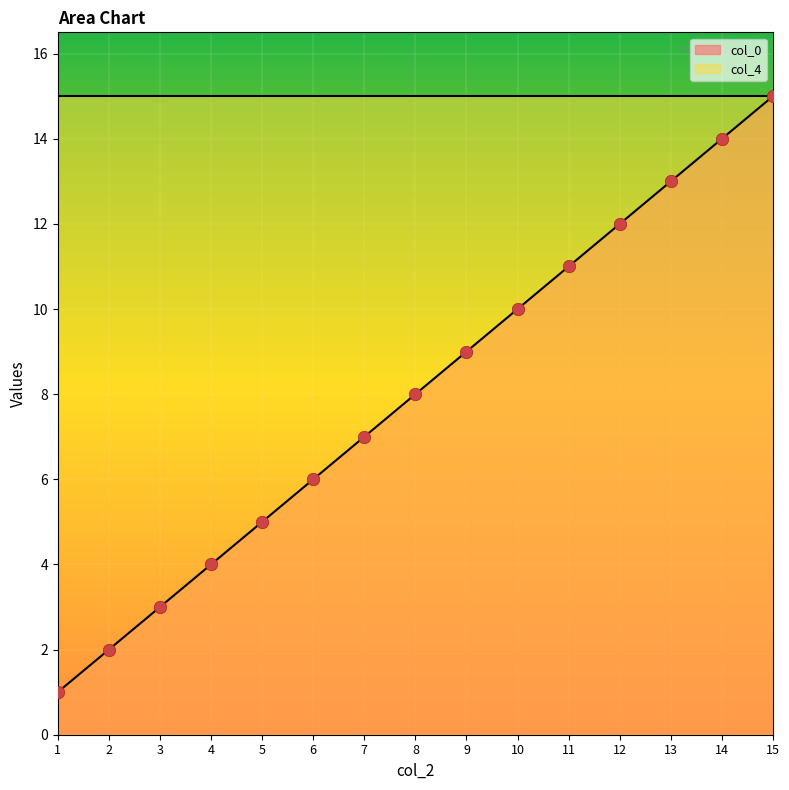

Which has a higher value, 13 or 7?

13